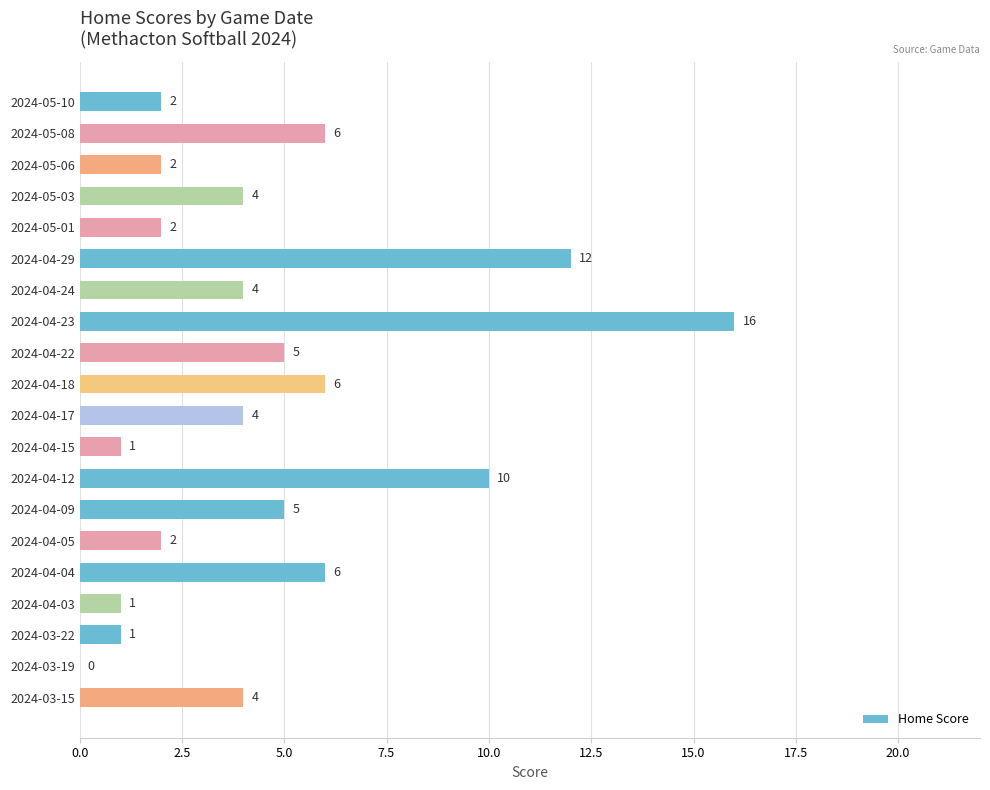

Reading bottom to top, transcribe all the data shown in this chart.

2024-03-15=4	2024-03-19=0	2024-03-22=1	2024-04-03=1	2024-04-04=6	2024-04-05=2	2024-04-09=5	2024-04-12=10	2024-04-15=1	2024-04-17=4	2024-04-18=6	2024-04-22=5	2024-04-23=16	2024-04-24=4	2024-04-29=12	2024-05-01=2	2024-05-03=4	2024-05-06=2	2024-05-08=6	2024-05-10=2